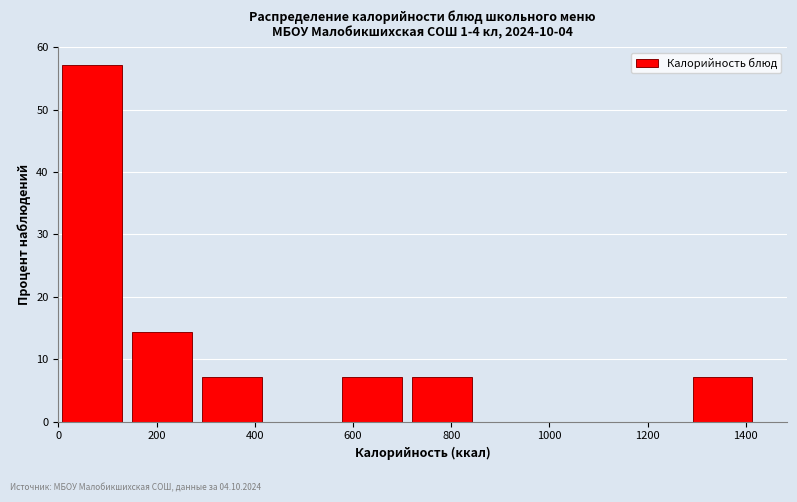

What is the height of the bar covering 580 to 720 on the x-axis? Neither the bar edges nor the heights are printed on the chart, so give them approximately, as read against the axes.

7